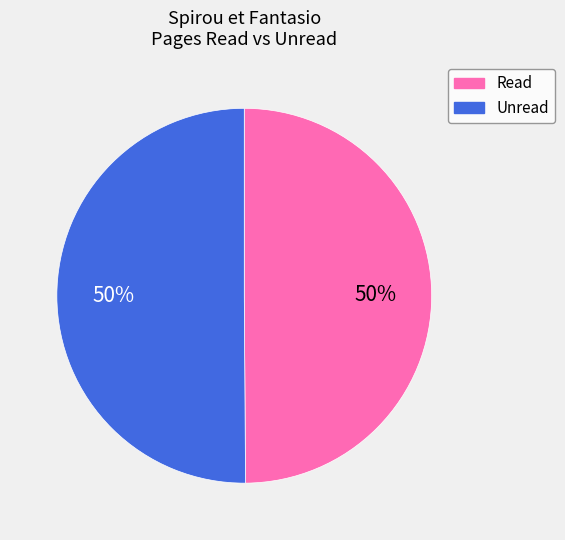

True or false: Unread accounts for 39% of the total.

False